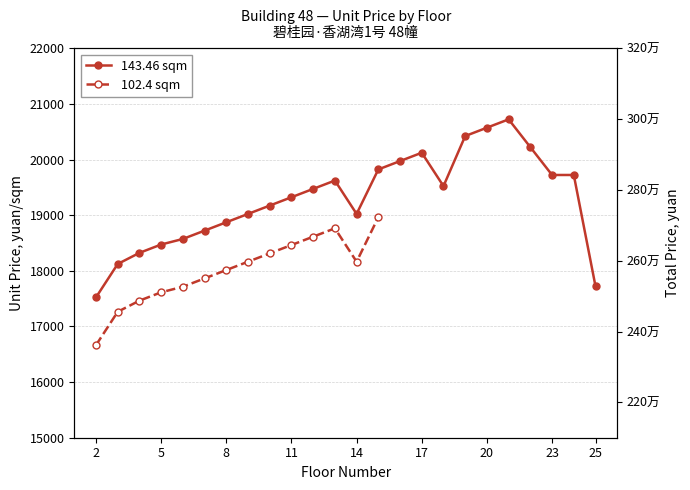

True or false: there are more than 2 points higher than both neighbors.

True